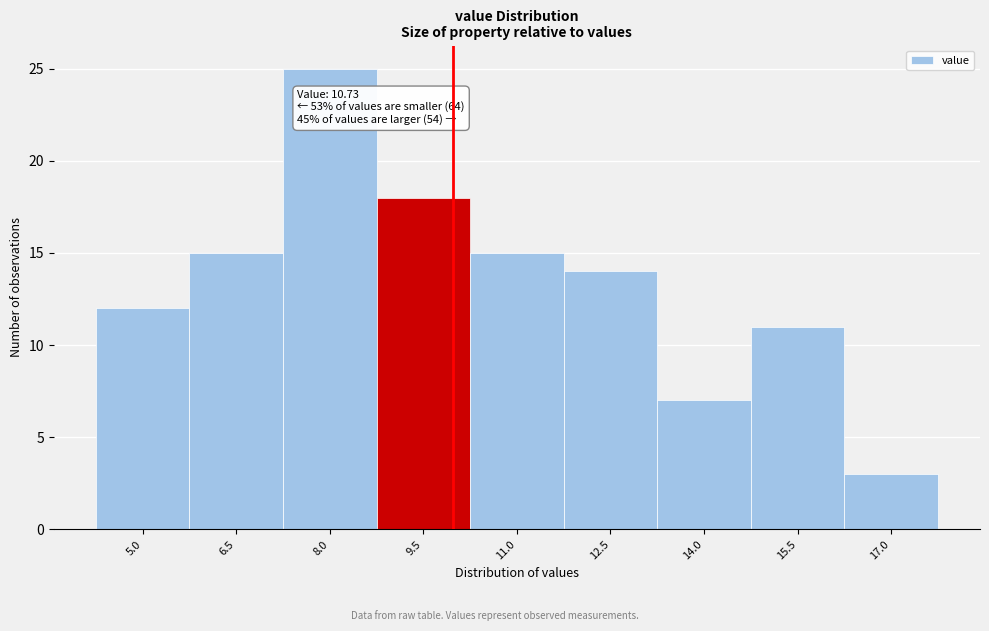

Reading left to right, list all the values displayed in this chart.

5.0=12	6.5=15	8.0=25	9.5=18	11.0=15	12.5=14	14.0=7	15.5=11	17.0=3